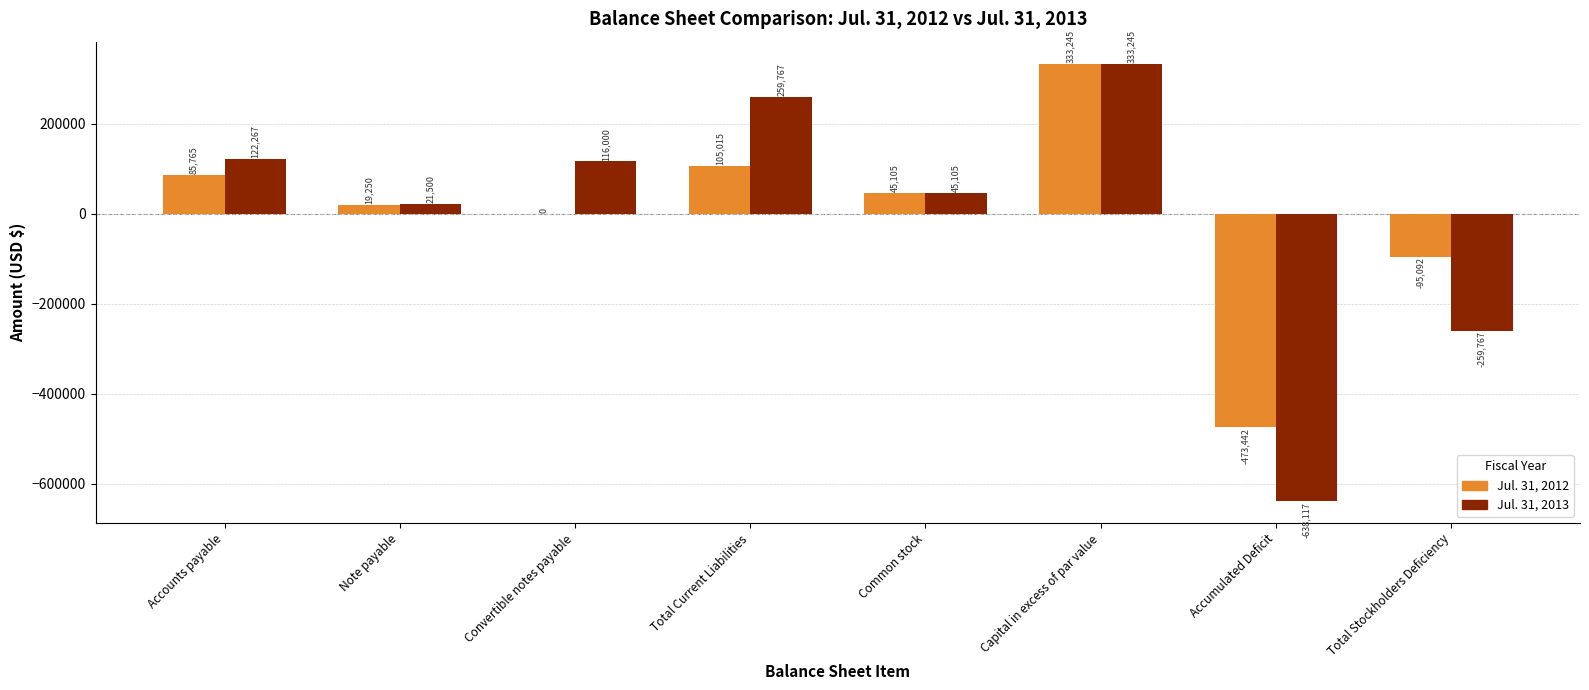

Where does the Jul. 31, 2013 series first go above 116000?

Accounts payable